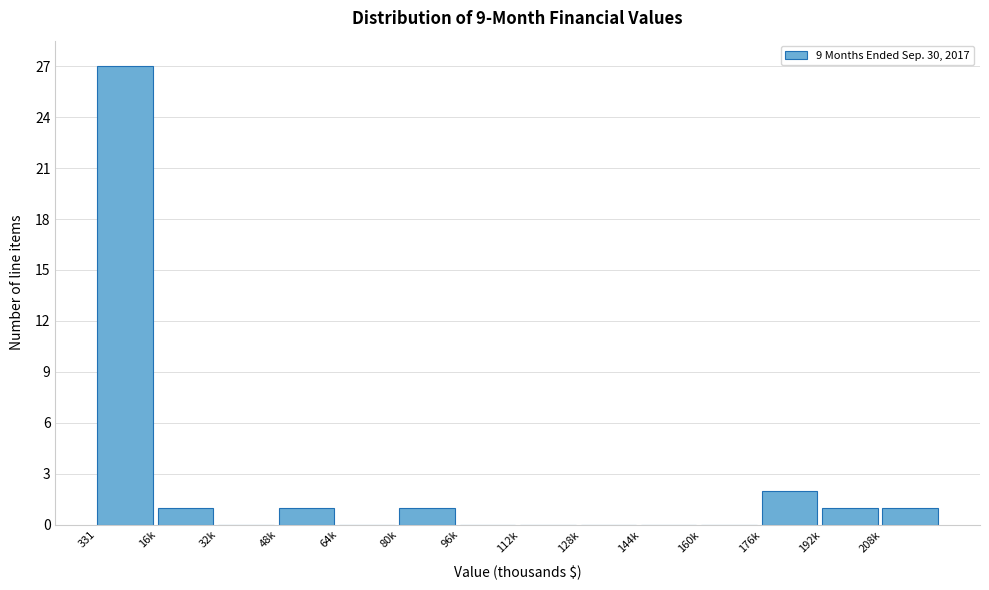

Reading right to left, list all the values displayed in this chart.

208k=1	192k=1	176k=2	160k=0	144k=0	128k=0	112k=0	96k=0	80k=1	64k=0	48k=1	32k=0	16k=1	331=27